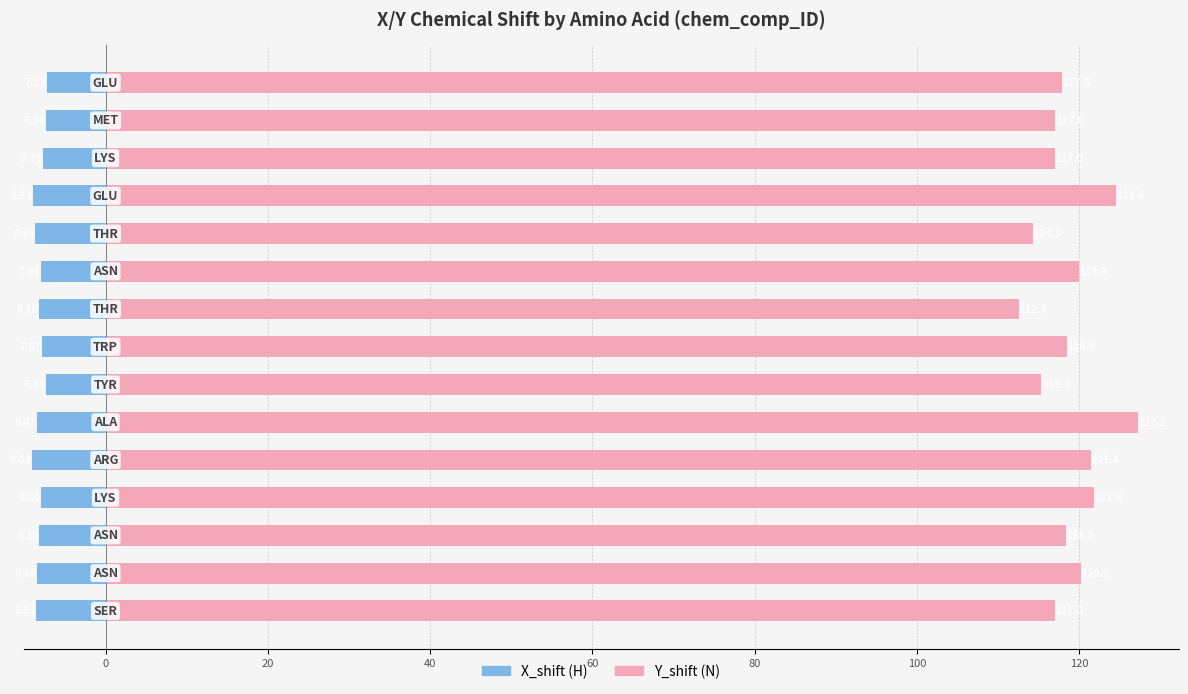

Rank the series by their maximum value, from highest to lowest.

Y_shift, X_shift